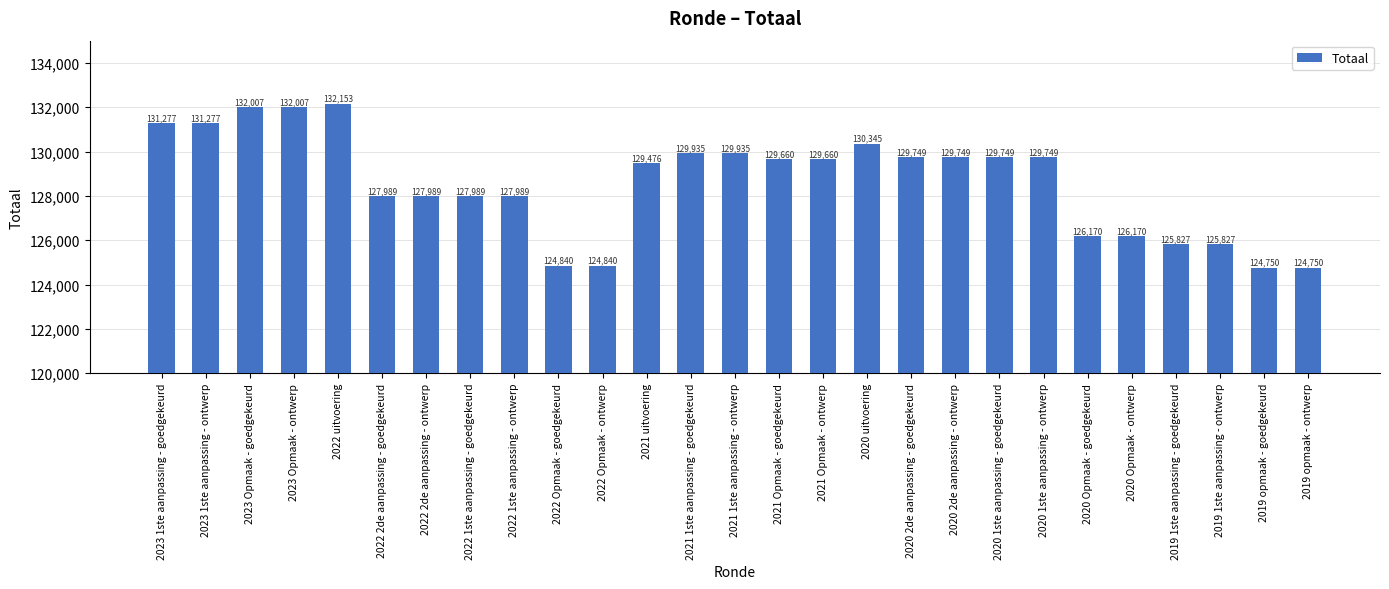

What is the average value?

128587